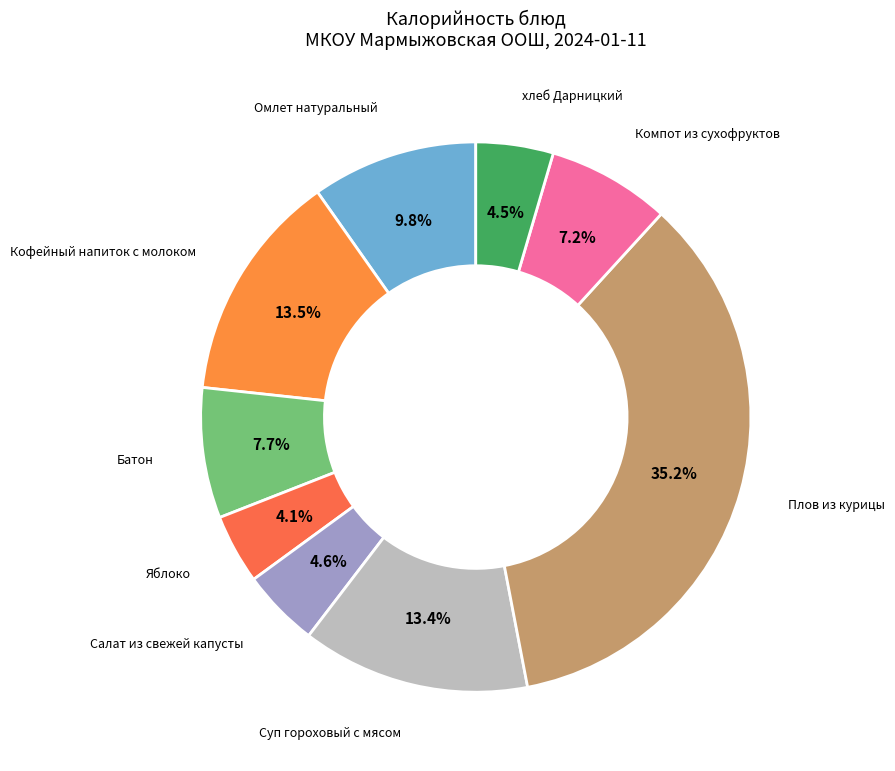

Count the number of slices in the pie.

9